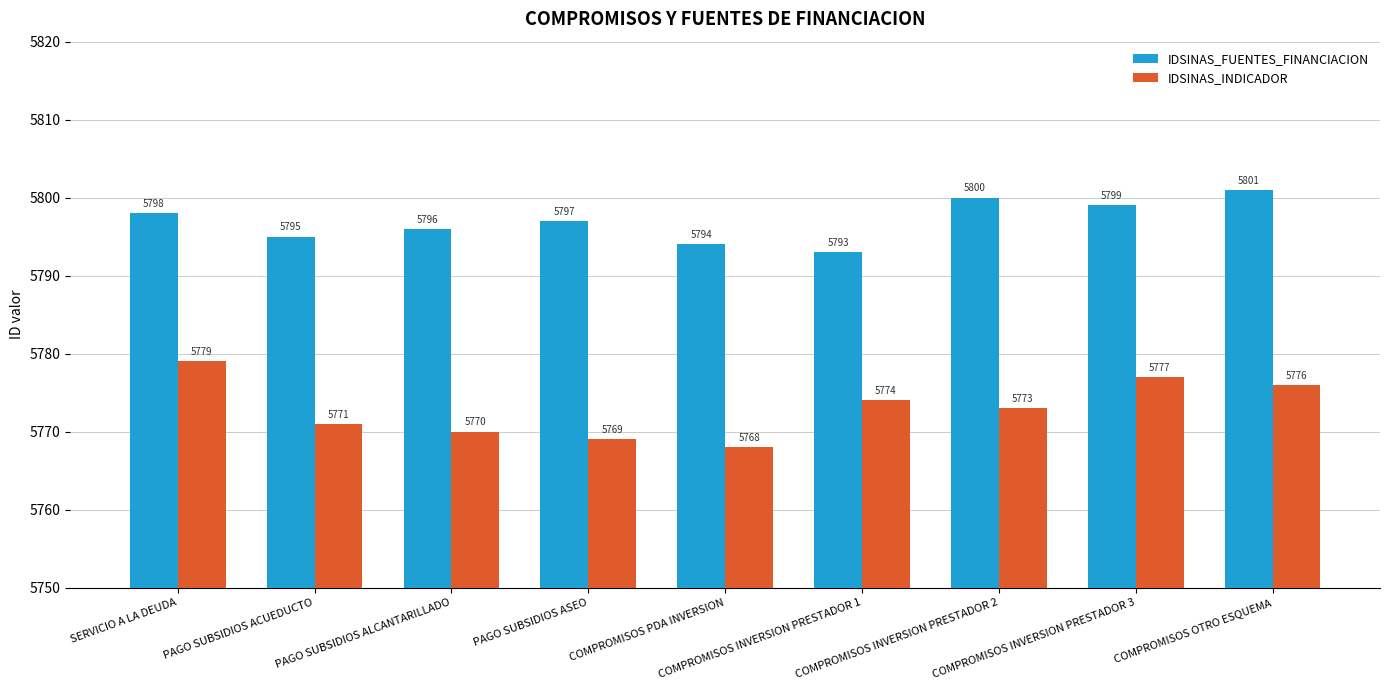

Where does the IDSINAS_FUENTES_FINANCIACION series first go above 5797?

SERVICIO A LA DEUDA